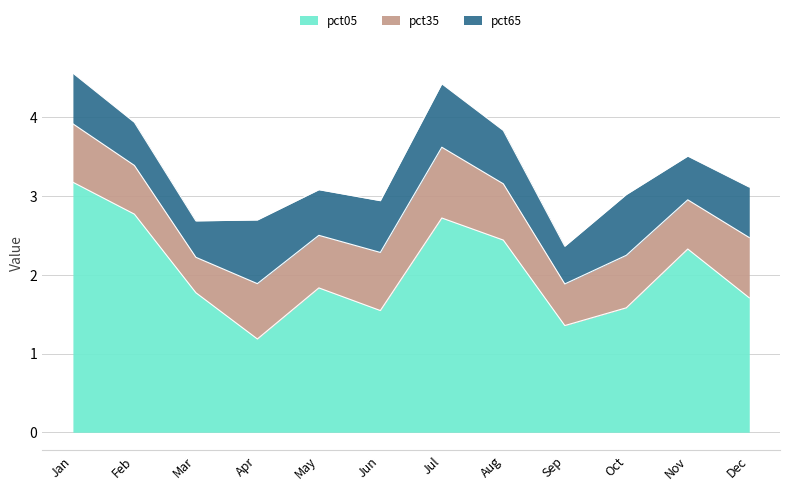

Reading left to right, what are all the values shown in this chart?

pct05: Jan=3.2	Feb=2.8	Mar=1.8	Apr=1.2	May=1.8	Jun=1.5	Jul=2.7	Aug=2.4	Sep=1.4	Oct=1.6	Nov=2.3	Dec=1.7
pct35: Jan=0.7	Feb=0.6	Mar=0.5	Apr=0.7	May=0.7	Jun=0.7	Jul=0.9	Aug=0.7	Sep=0.5	Oct=0.7	Nov=0.6	Dec=0.8
pct65: Jan=0.6	Feb=0.5	Mar=0.5	Apr=0.8	May=0.6	Jun=0.7	Jul=0.8	Aug=0.7	Sep=0.5	Oct=0.8	Nov=0.6	Dec=0.6